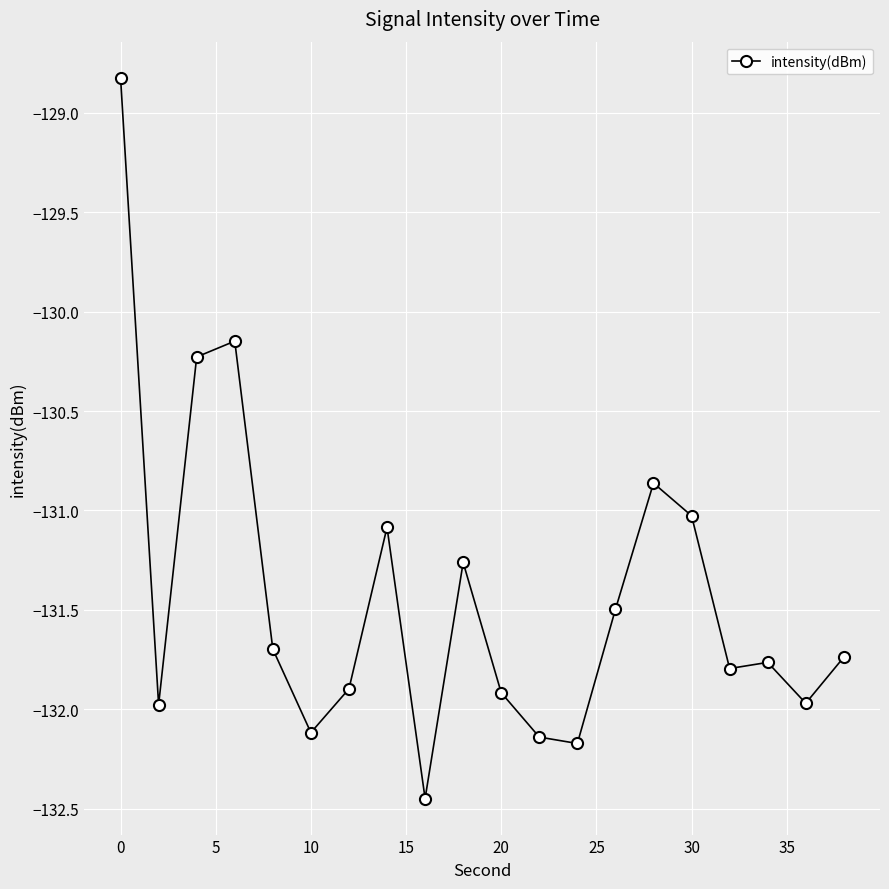

What is the average value?

-131.4